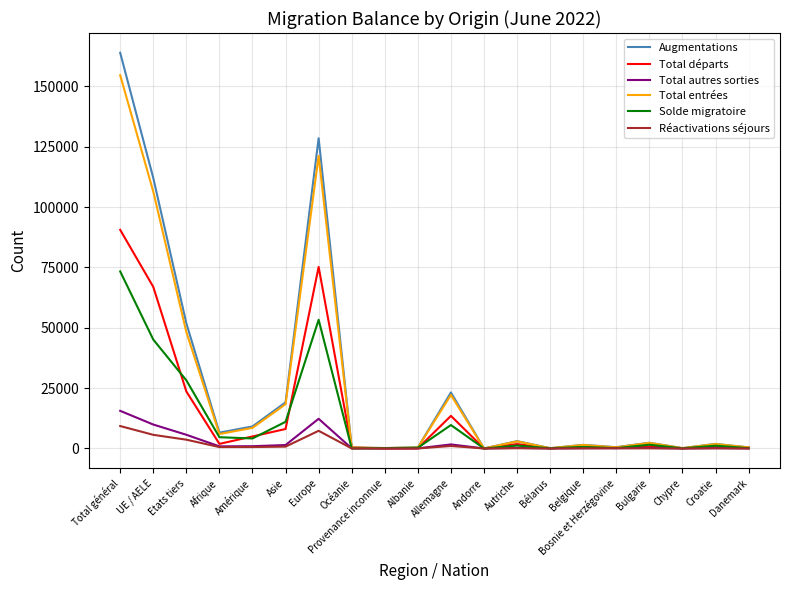

What is the highest value of the Augmentations series?

163893